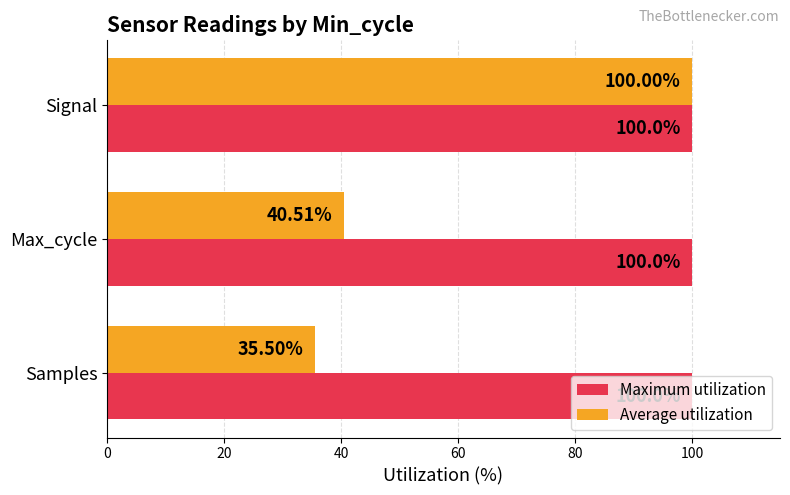

What is the average value of the Average utilization series?

58.7